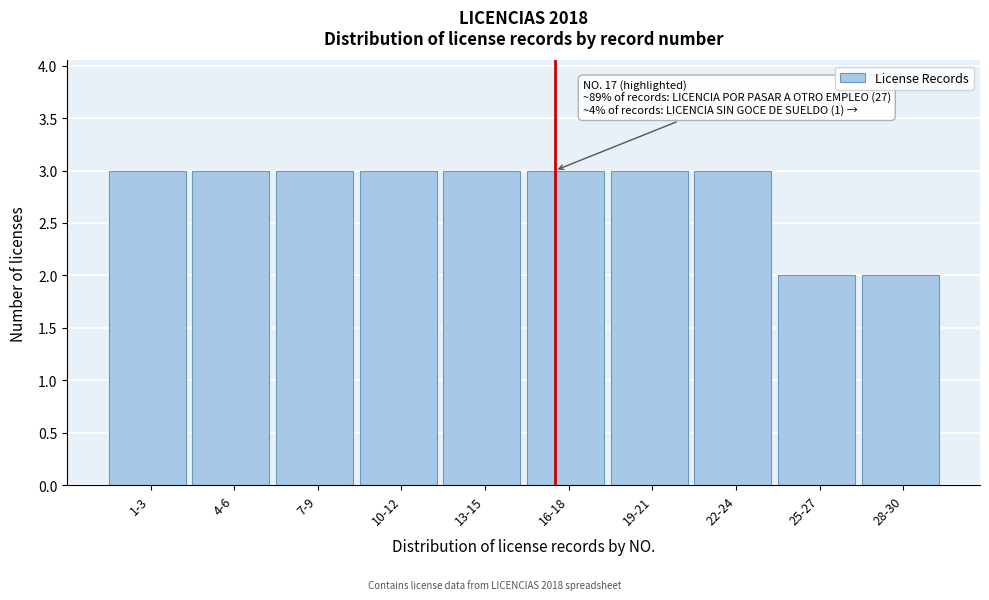

Reading right to left, list all the values displayed in this chart.

28-30=2	25-27=2	22-24=3	19-21=3	16-18=3	13-15=3	10-12=3	7-9=3	4-6=3	1-3=3